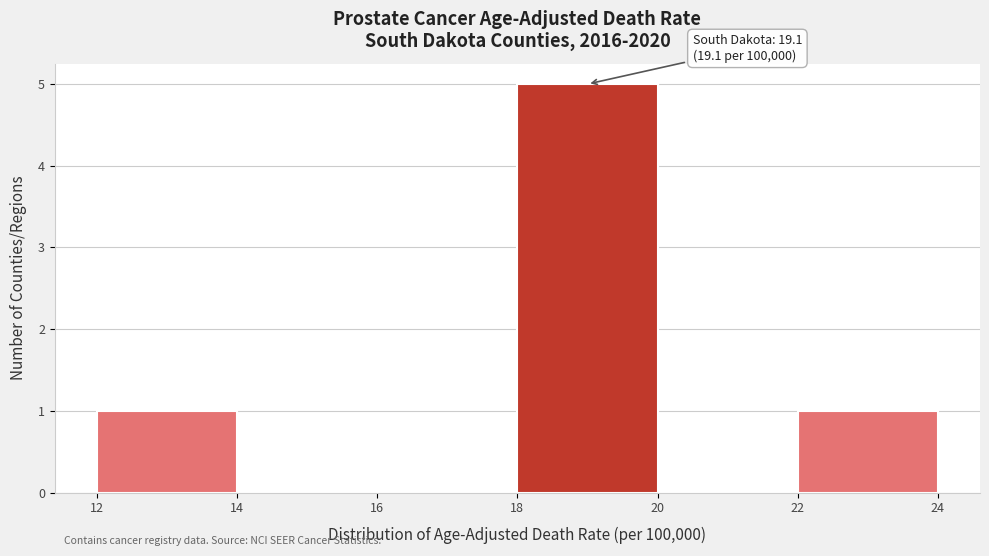

Over which range of the x-axis is the bar tallest?

18 to 20